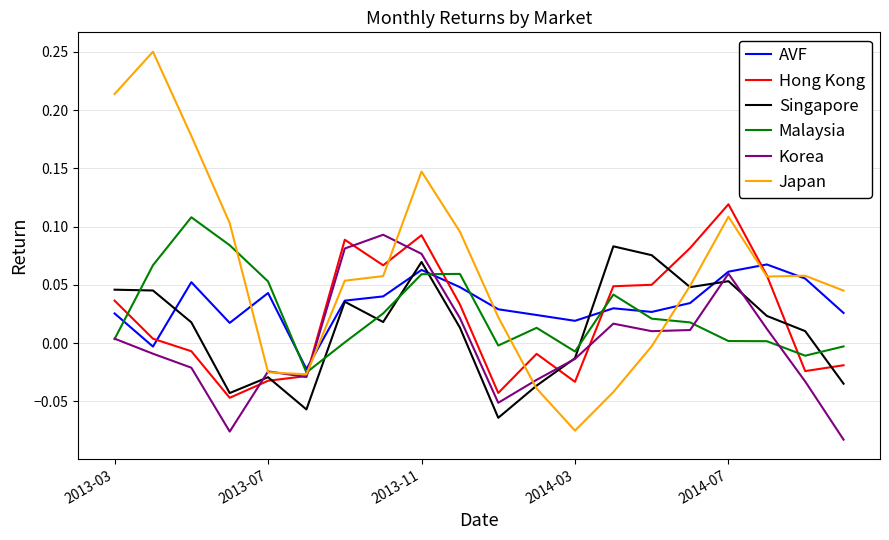

Which series has the largest total across all categories?

Japan